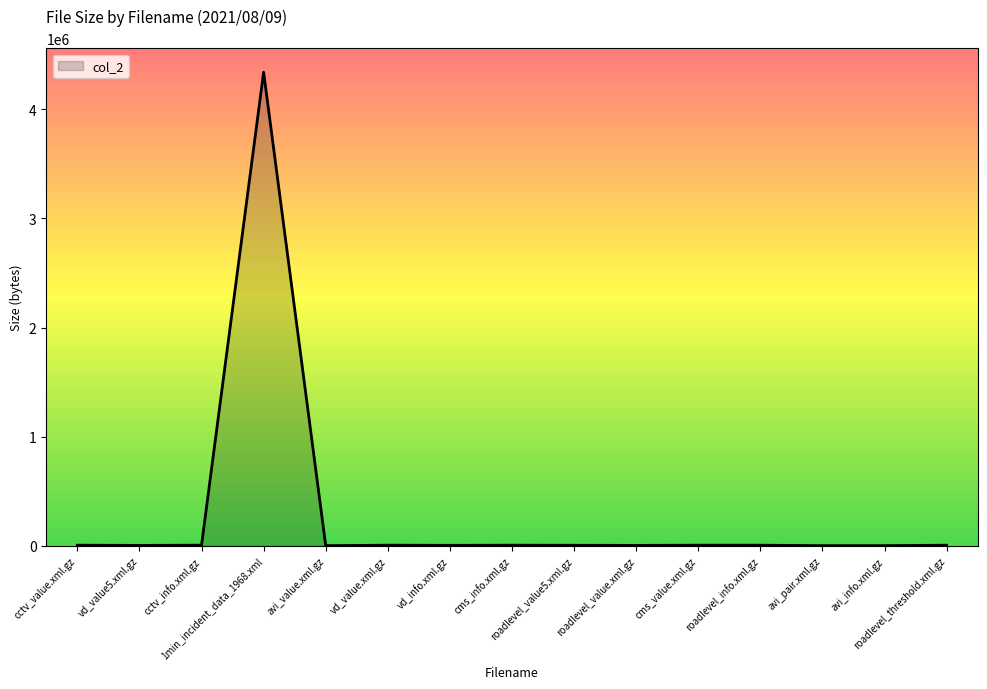

What is the maximum value shown in the chart?

4340442